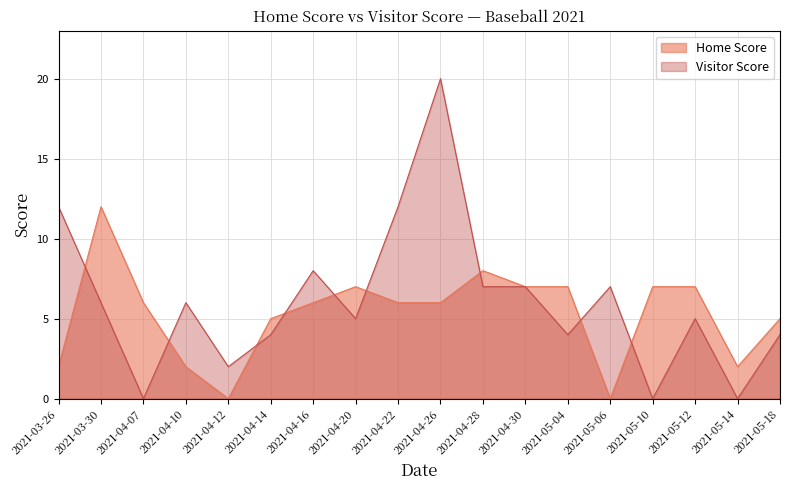

Between which two adjacent categories do Visitor Score and Home Score first intersect?

2021-03-26 and 2021-03-30